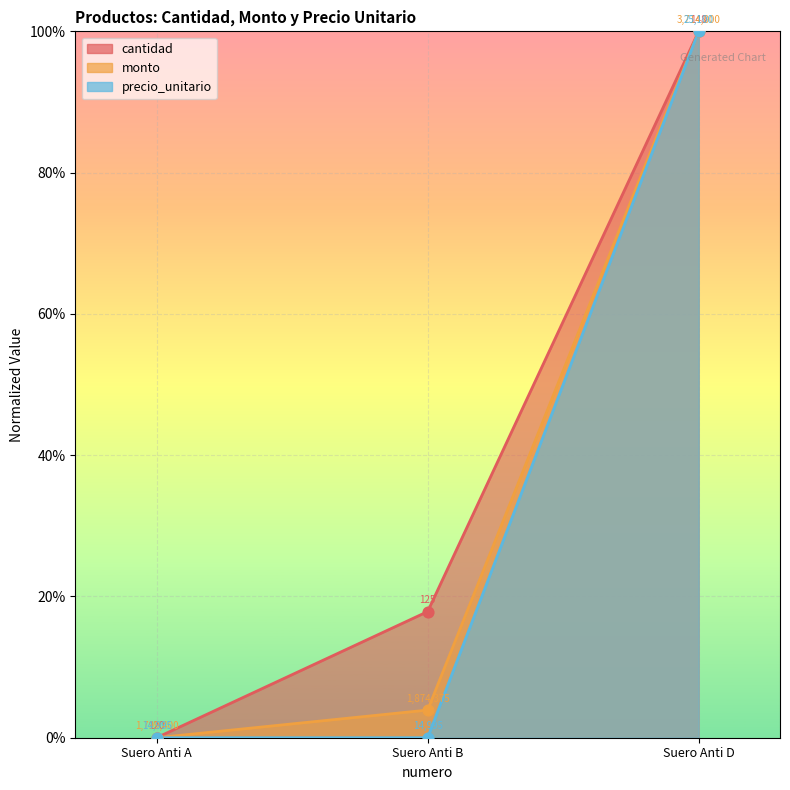

Is the value of monto at Suero Anti D greater than the value of precio_unitario at Suero Anti D?

No